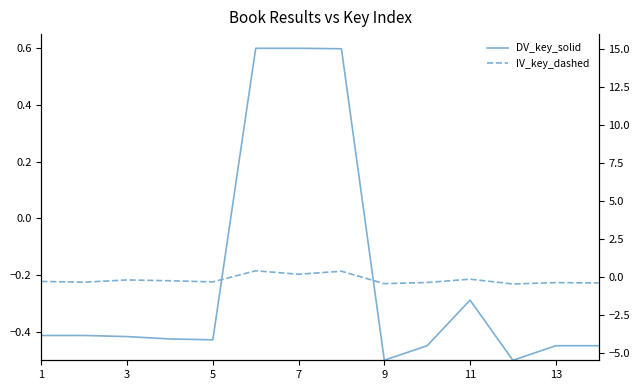

How many interior local valleys does the IV_key_dashed series have?

5